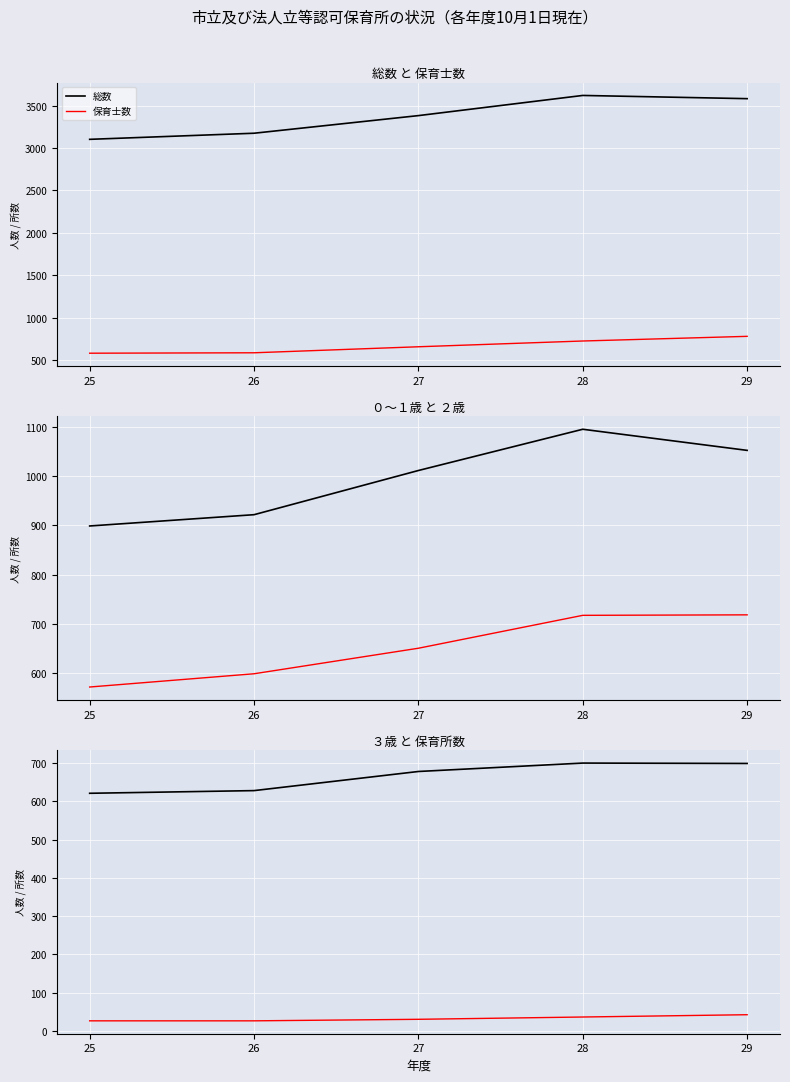

Which series has the largest total across all categories?

総数